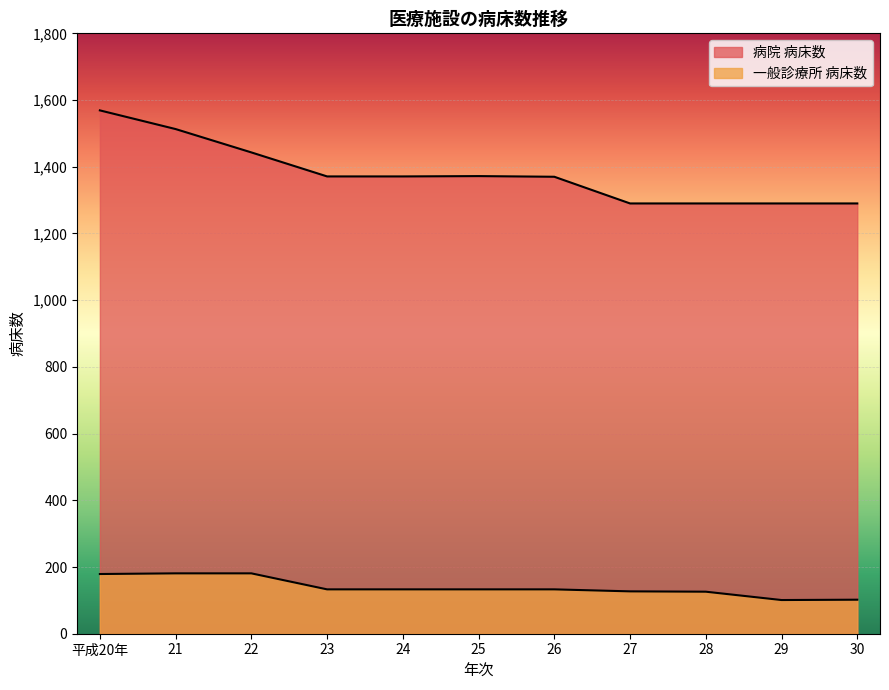

Read the 病院 病床数 value at 25, to the nearest 5.

1370